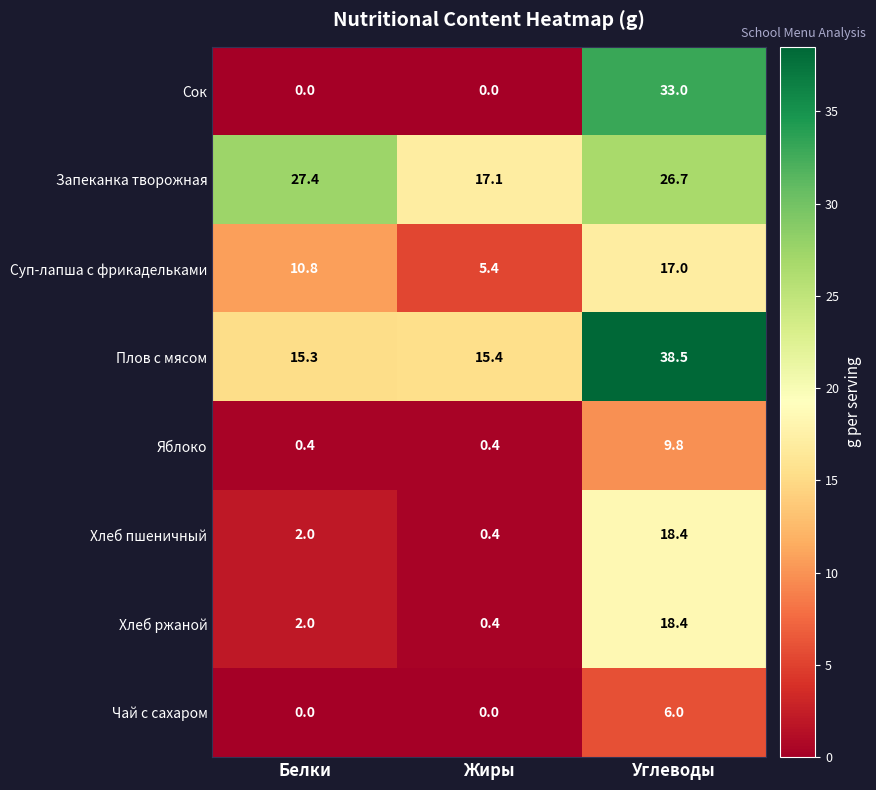

At which category is the sum across all series the highest?

Углеводы